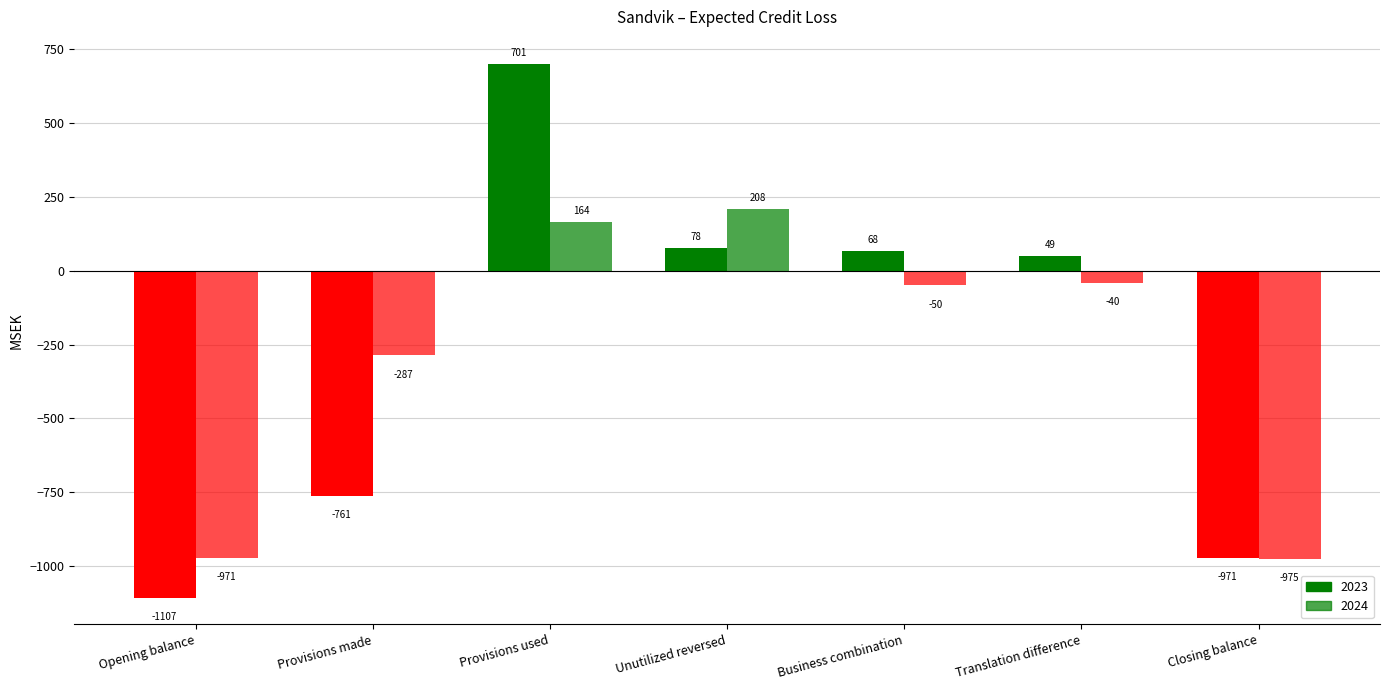

Where does the 2023 series first go above 49?

Provisions used